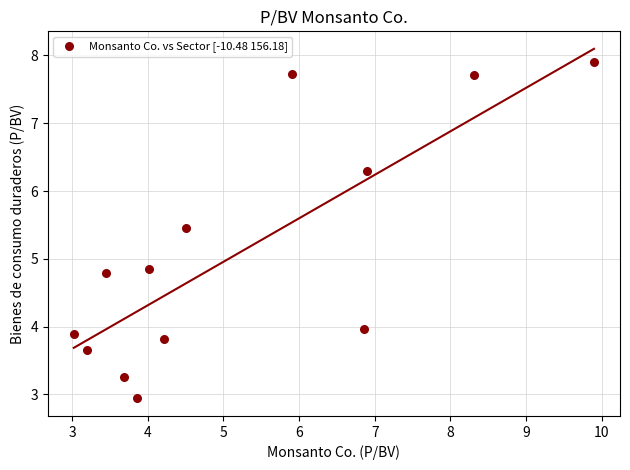

What is the range of X values (max minus min)?

6.9